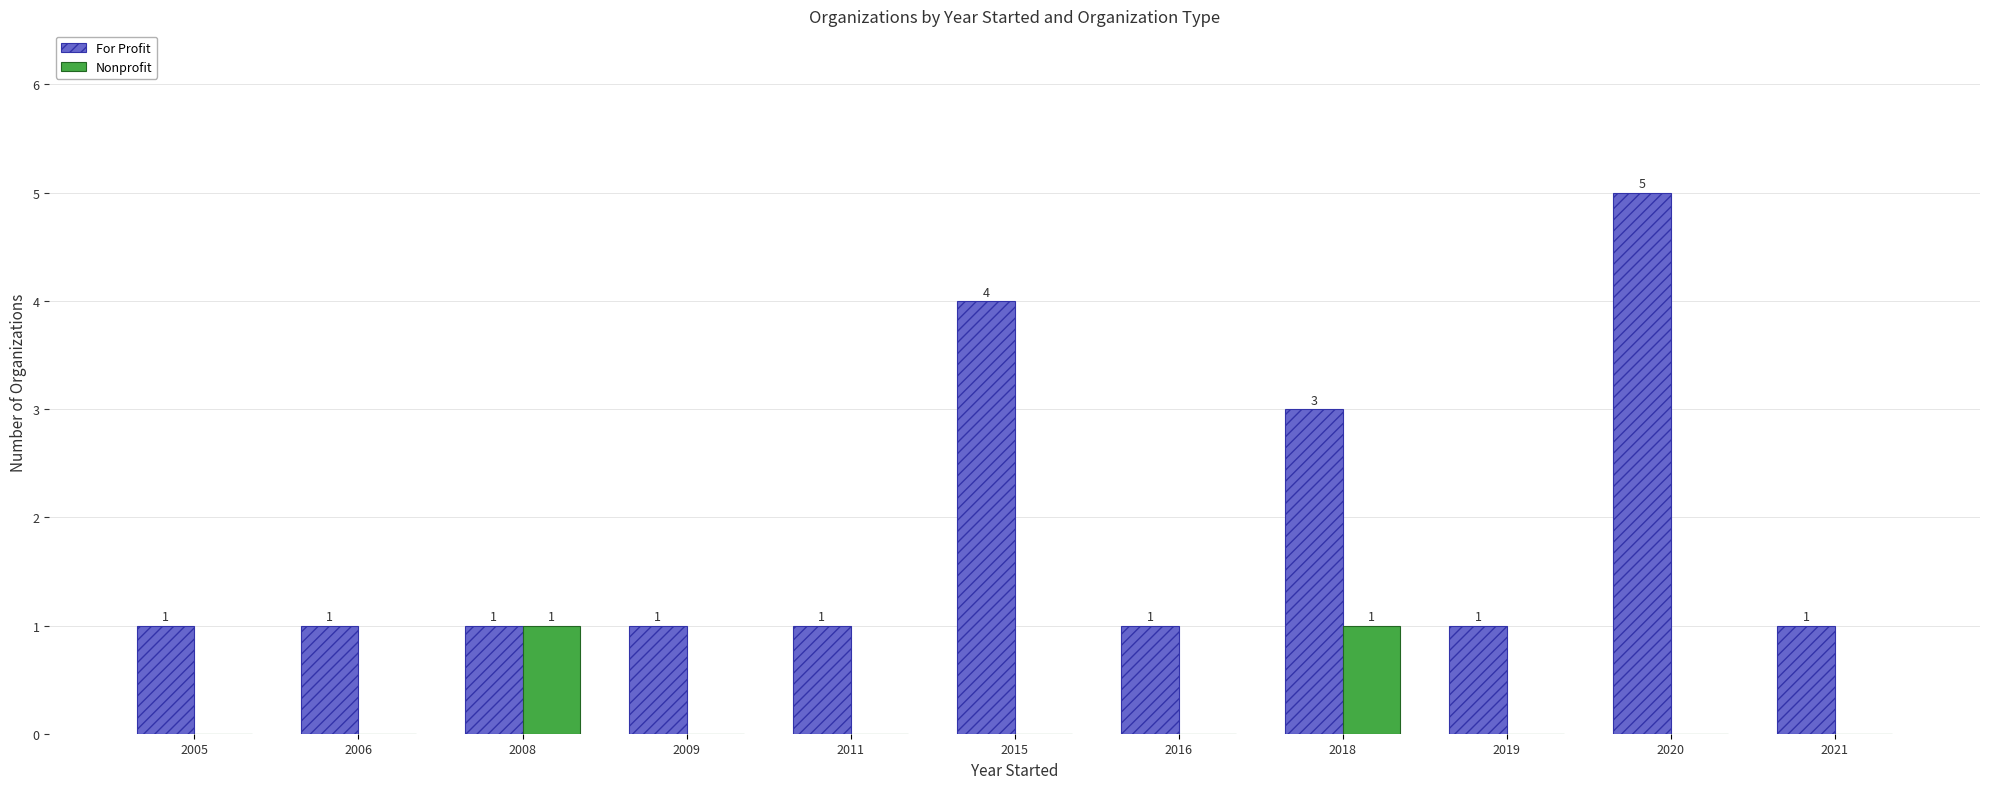

What is the maximum value for For Profit?

5